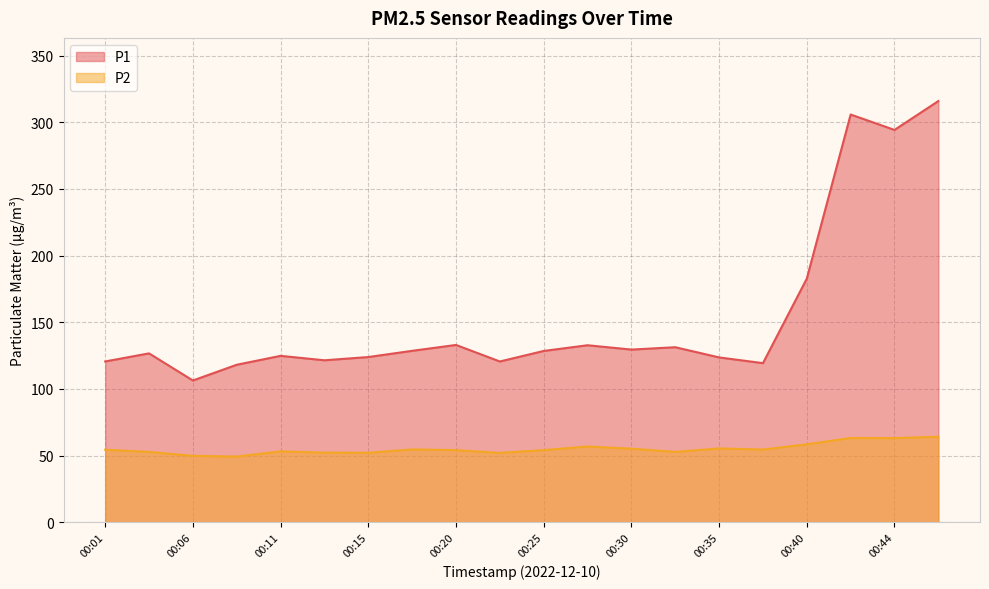

Reading right to left, transcribe all the data shown in this chart.

P1: 00:47=315.9	00:44=294.2	00:42=305.8	00:40=182.7	00:37=119.3	00:35=123.6	00:32=131.2	00:30=129.5	00:28=132.7	00:25=128.4	00:23=120.5	00:20=132.9	00:18=128.6	00:15=123.9	00:13=121.5	00:11=124.8	00:08=118.1	00:06=106.3	00:03=126.6	00:01=120.6
P2: 00:47=64.1	00:44=63.1	00:42=63.2	00:40=58.4	00:37=54.5	00:35=55.3	00:32=52.8	00:30=55.1	00:28=56.8	00:25=54.1	00:23=52.0	00:20=54.0	00:18=54.6	00:15=52.1	00:13=52.2	00:11=53.1	00:08=49.2	00:06=49.8	00:03=52.8	00:01=54.4